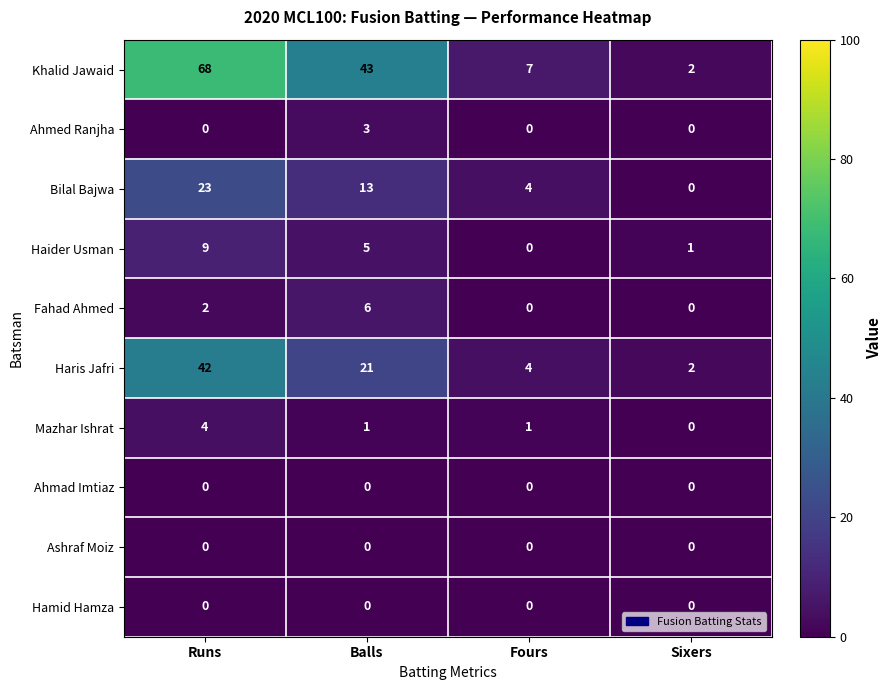

Which series has the widest spread of values?

Khalid Jawaid